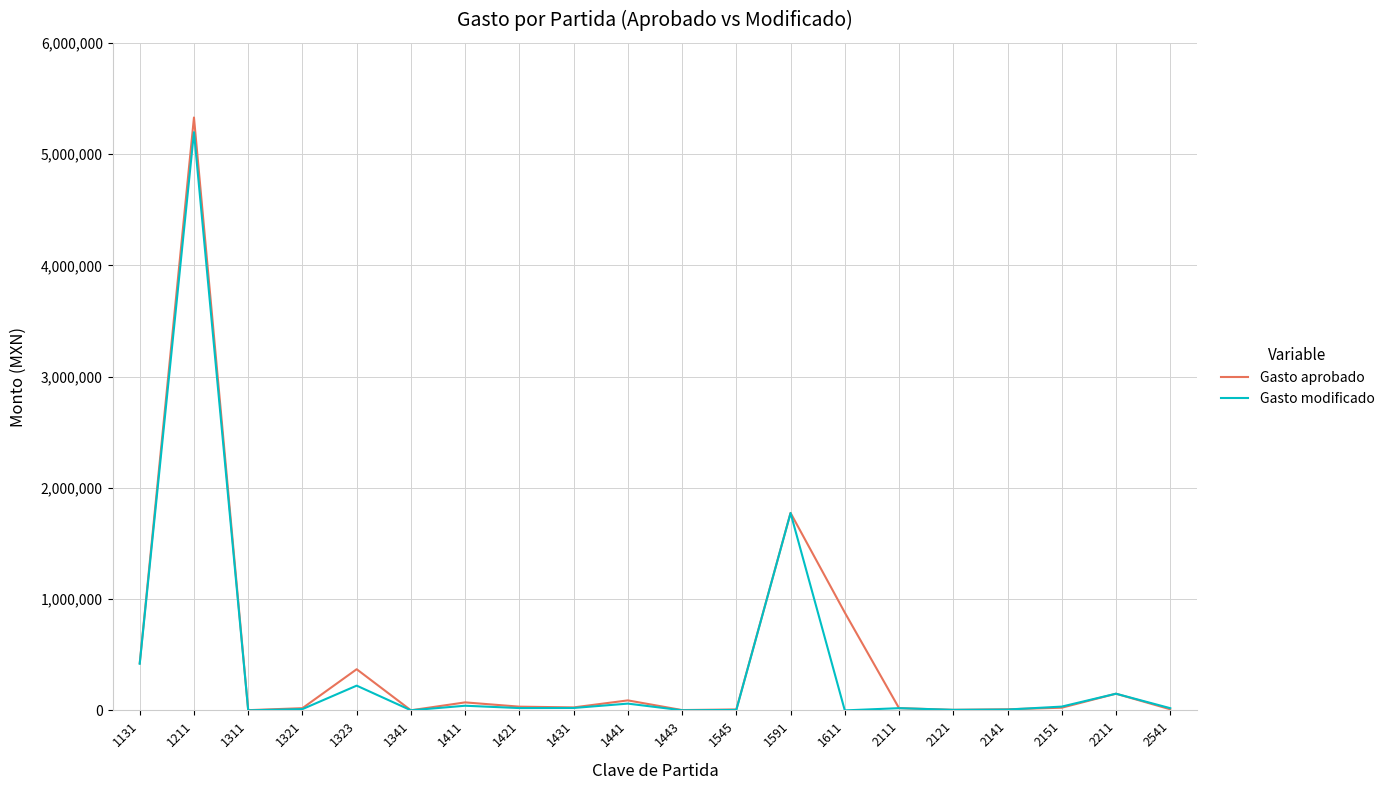

At how many categories does at least one series exceed 2054179?

1